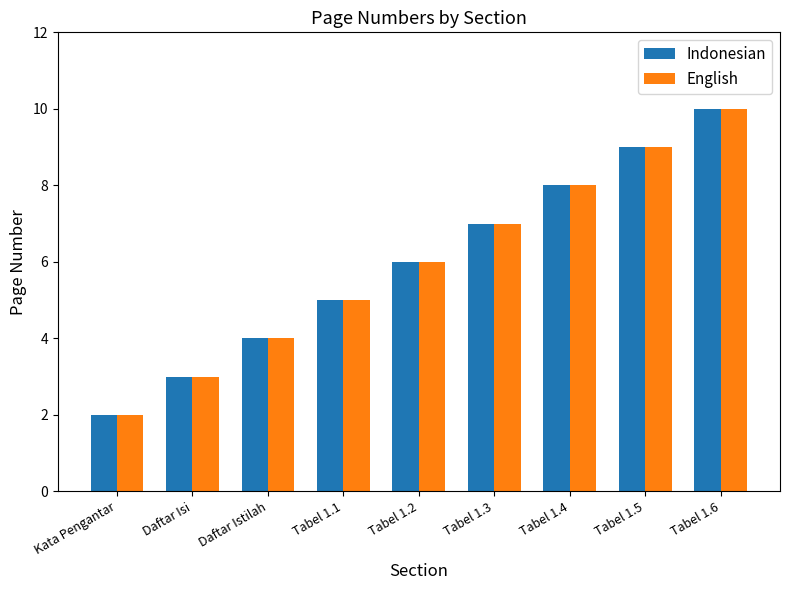

True or false: Indonesian has a value of 2 at Tabel 1.1.

False